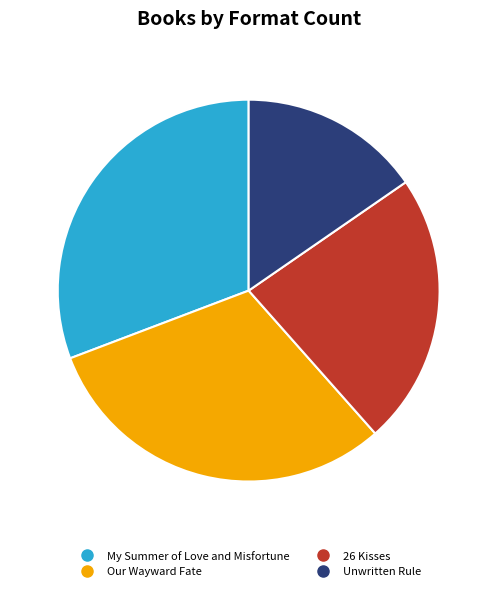

Combined, do My Summer of Love and Misfortune and Our Wayward Fate account for over 50%?

Yes